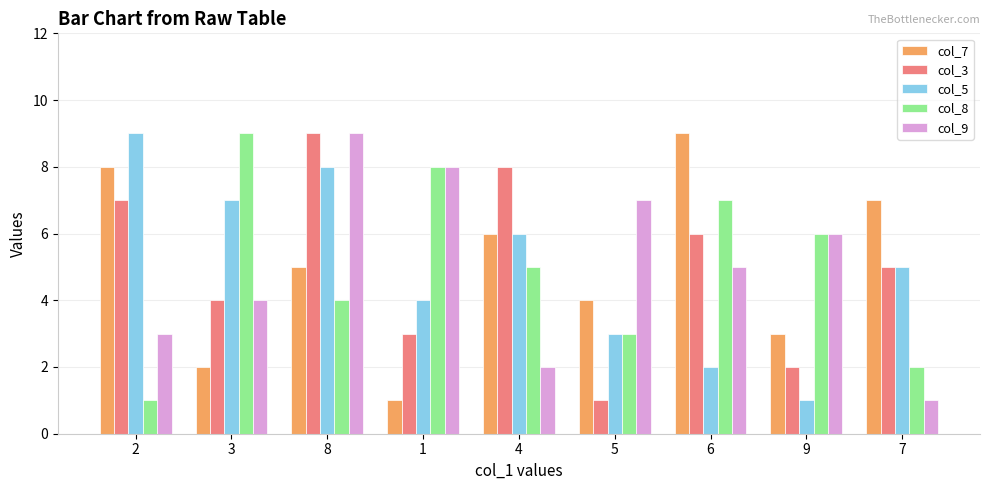

How many series are shown in this chart?

5